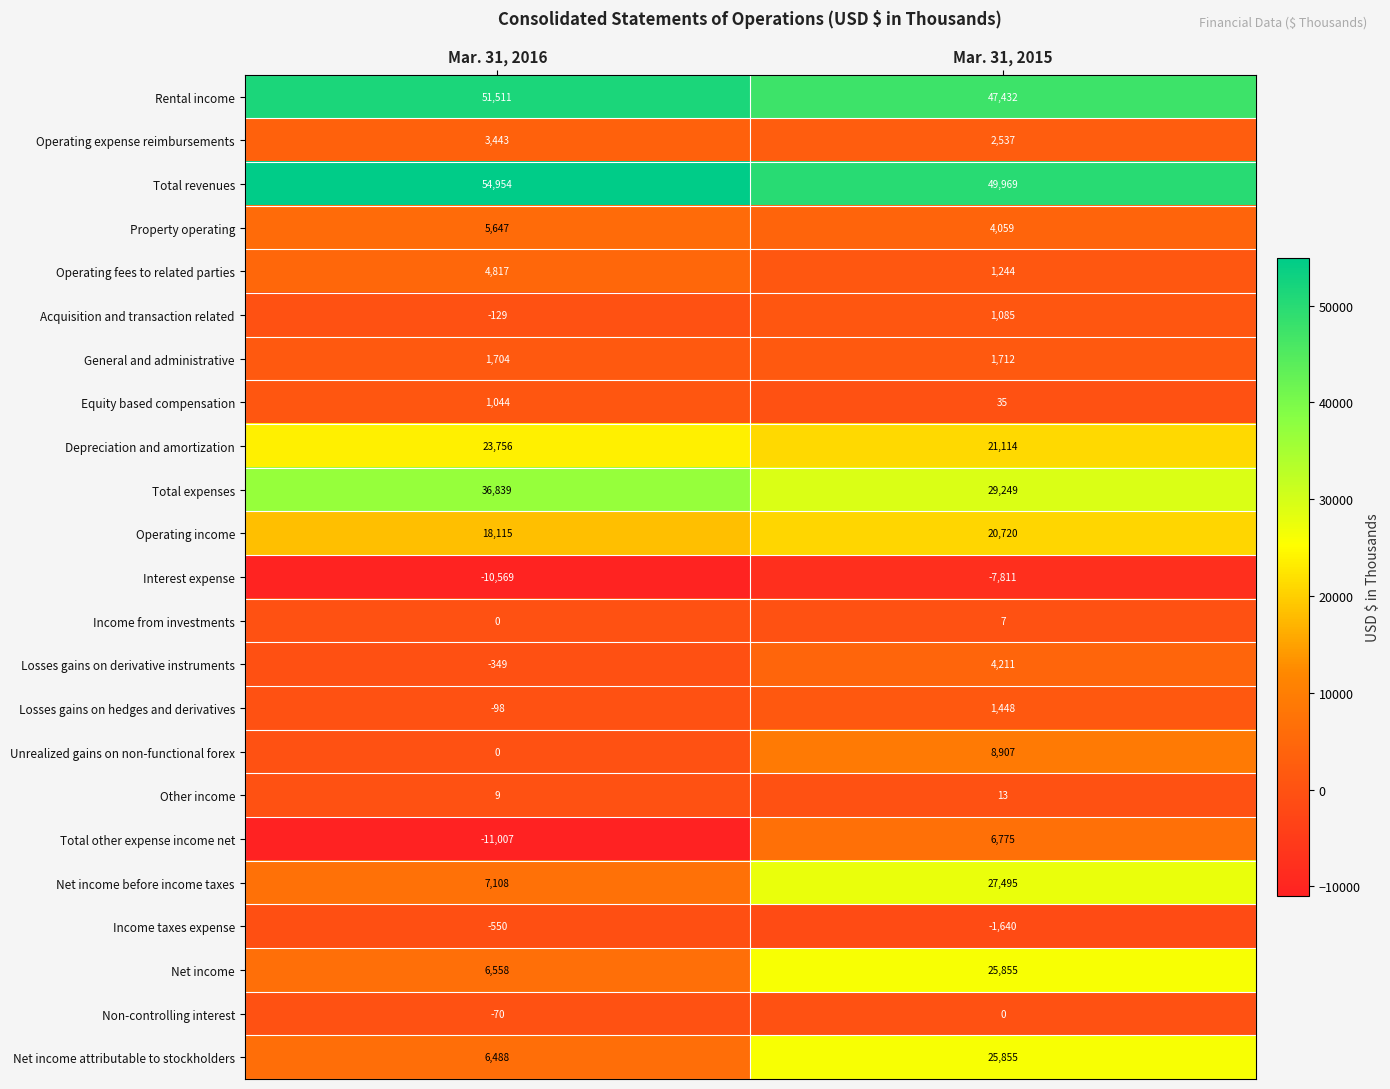

Which series has the largest range (max minus min)?

Net income before income taxes